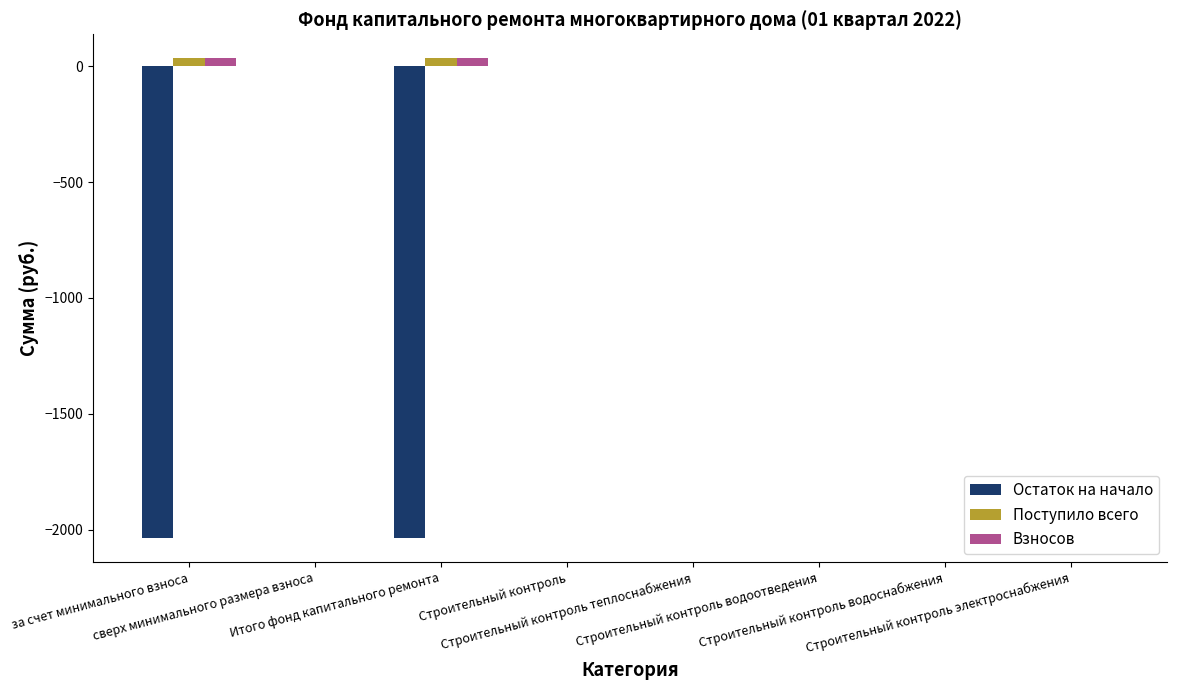

Reading left to right, list all the values displayed in this chart.

Остаток на начало: за счет минимального взноса=-2035.5	сверх минимального размера взноса=0.0	Итого фонд капитального ремонта=-2035.5	Строительный контроль=0.0	Строительный контроль теплоснабжения=0.0	Строительный контроль водоотведения=0.0	Строительный контроль водоснабжения=0.0	Строительный контроль электроснабжения=0.0
Поступило всего: за счет минимального взноса=33.6	сверх минимального размера взноса=0.0	Итого фонд капитального ремонта=33.6	Строительный контроль=0.0	Строительный контроль теплоснабжения=0.0	Строительный контроль водоотведения=0.0	Строительный контроль водоснабжения=0.0	Строительный контроль электроснабжения=0.0
Взносов: за счет минимального взноса=33.6	сверх минимального размера взноса=0.0	Итого фонд капитального ремонта=33.6	Строительный контроль=0.0	Строительный контроль теплоснабжения=0.0	Строительный контроль водоотведения=0.0	Строительный контроль водоснабжения=0.0	Строительный контроль электроснабжения=0.0